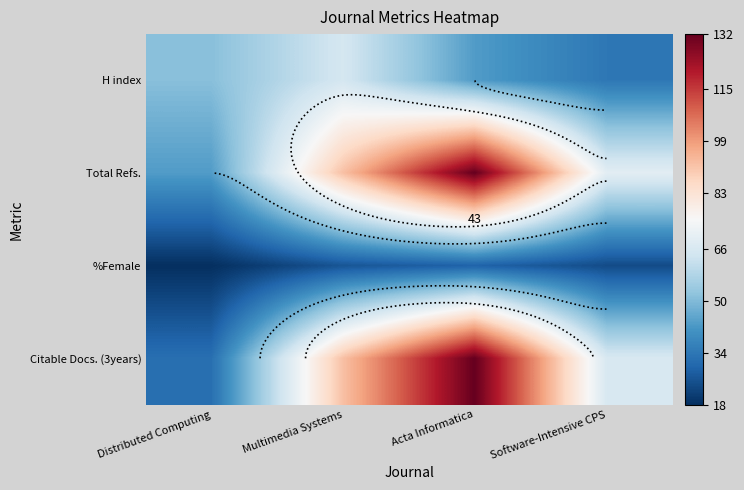

Count the number of categories in the chart.

4